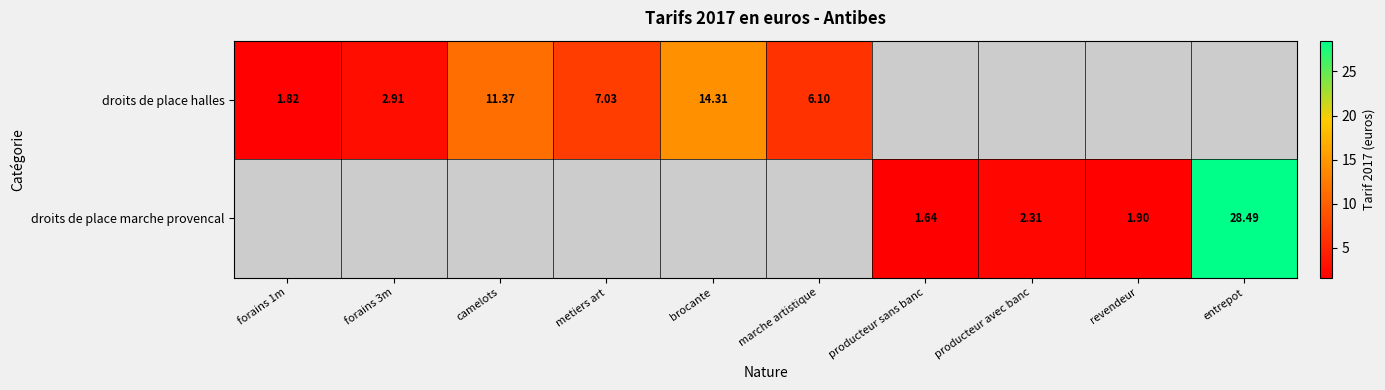

Is the value of droits de place marche provencal at entrepot greater than the value of droits de place halles at marche artistique?

Yes